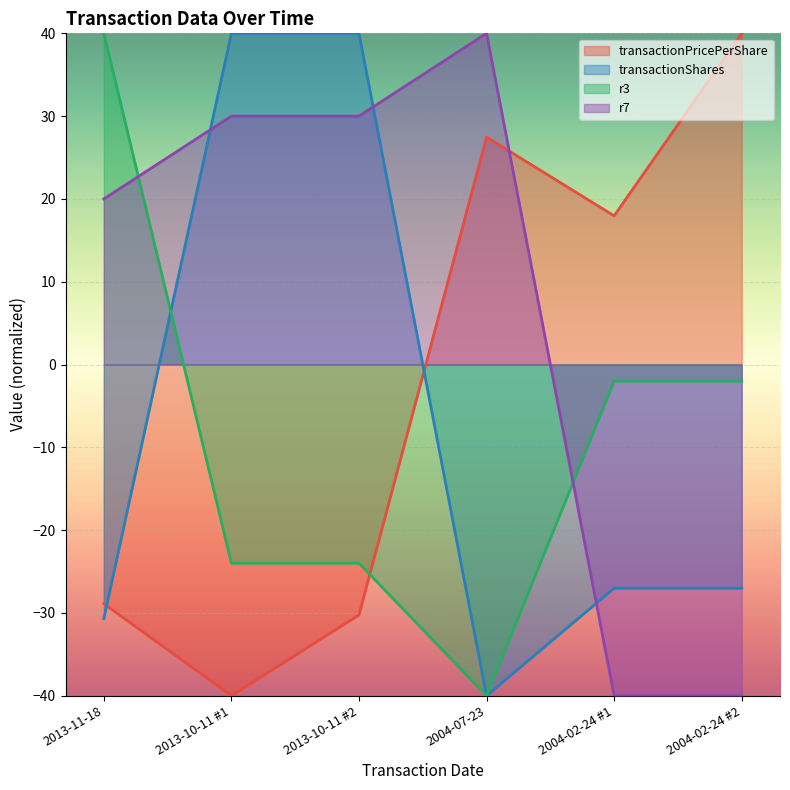

Reading left to right, list all the values displayed in this chart.

transactionPricePerShare: 2013-11-18=-28.9	2013-10-11 #1=-40.0	2013-10-11 #2=-30.2	2004-07-23=27.5	2004-02-24 #1=18.0	2004-02-24 #2=40.0
transactionShares: 2013-11-18=-30.7	2013-10-11 #1=40.0	2013-10-11 #2=40.0	2004-07-23=-40.0	2004-02-24 #1=-27.0	2004-02-24 #2=-27.0
r3: 2013-11-18=40.0	2013-10-11 #1=-24.0	2013-10-11 #2=-24.0	2004-07-23=-40.0	2004-02-24 #1=-2.0	2004-02-24 #2=-2.0
r7: 2013-11-18=20.0	2013-10-11 #1=30.0	2013-10-11 #2=30.0	2004-07-23=40.0	2004-02-24 #1=-40.0	2004-02-24 #2=-40.0